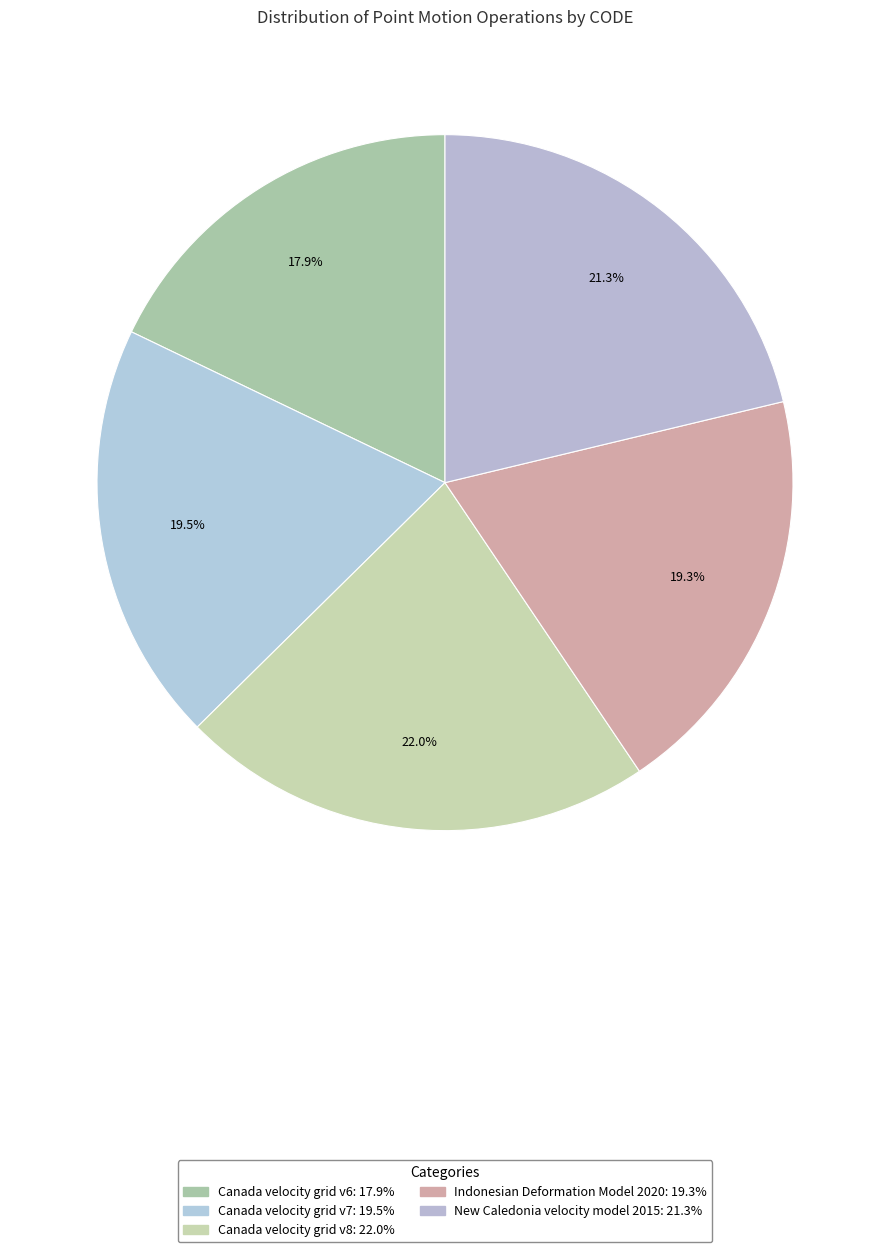

True or false: Canada velocity grid v8 accounts for 22% of the total.

True